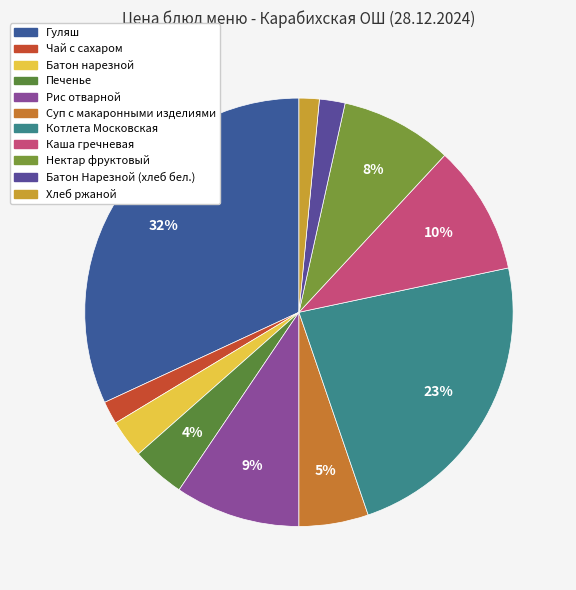

To the nearest percent, what is the combined percentage of Каша гречневая and Хлеб ржаной?

11%